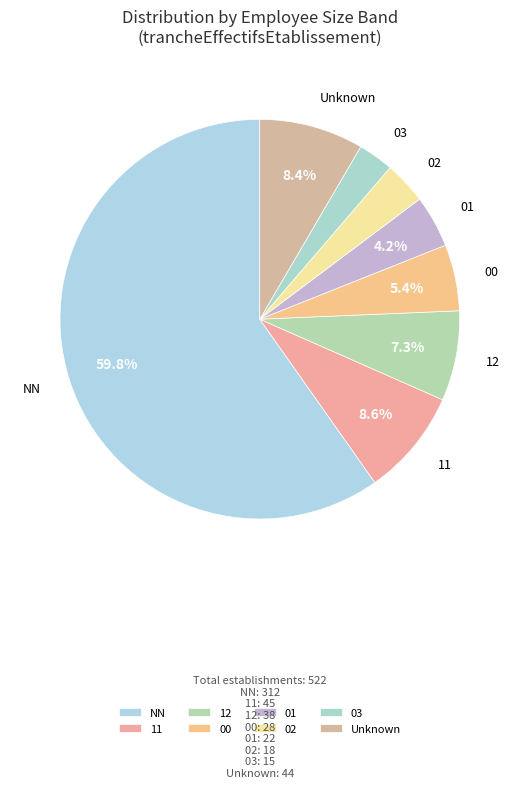

Does any single category account for the majority?

Yes